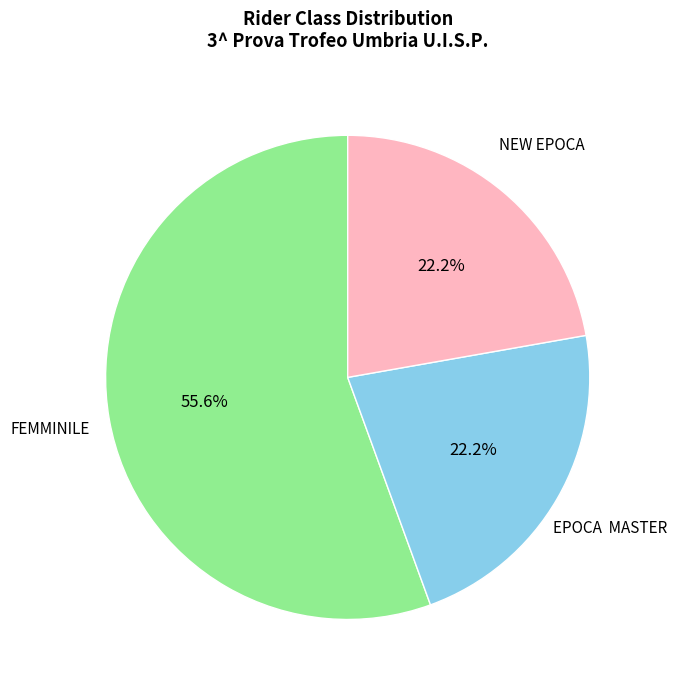

How many segments does this pie chart have?

3